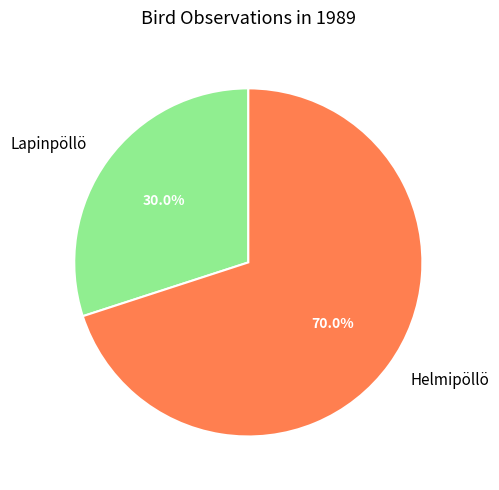

What is the smallest slice in the pie chart?

Lapinpöllö